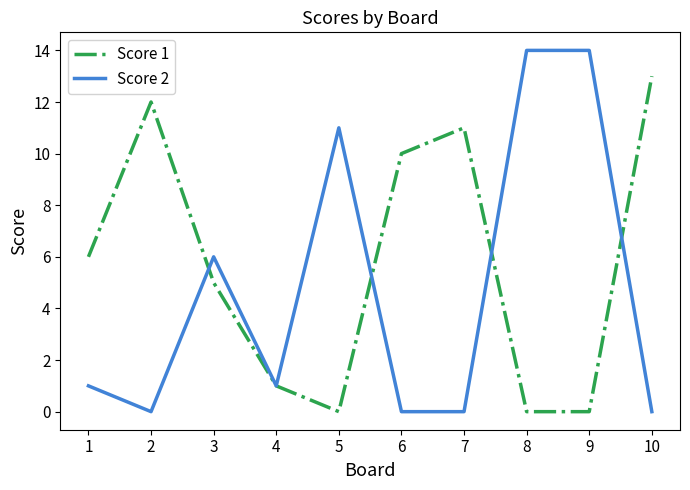

Rank the series by their maximum value, from lowest to highest.

Score 1, Score 2